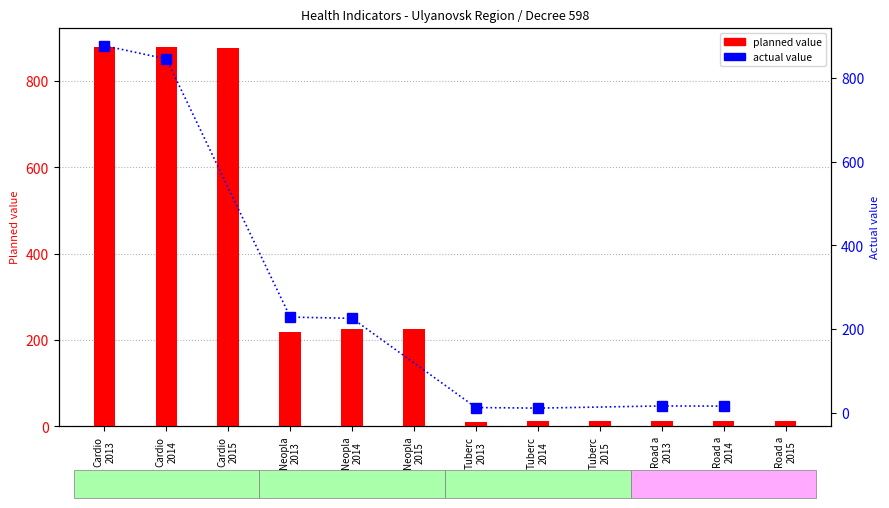

Rank the series by their maximum value, from highest to lowest.

planned value, actual value